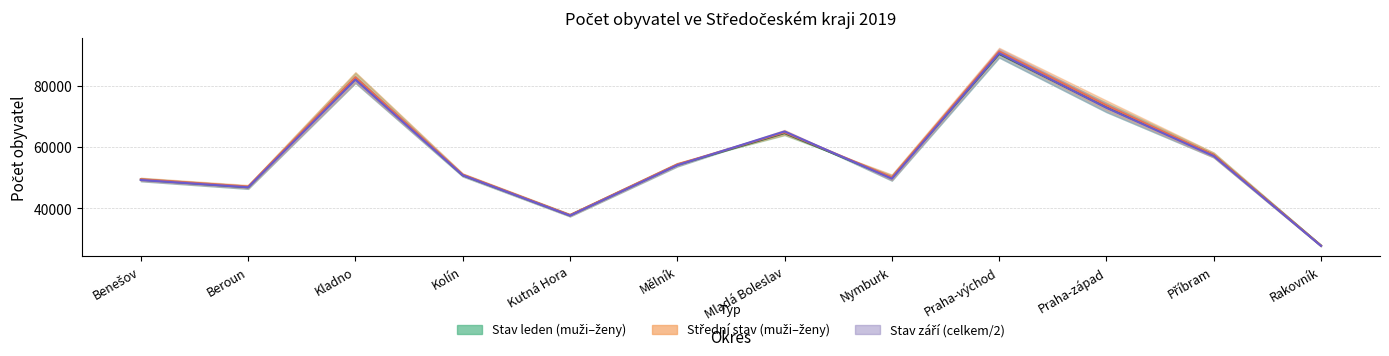

How many data points in ženy (leden) are above 54176?

5